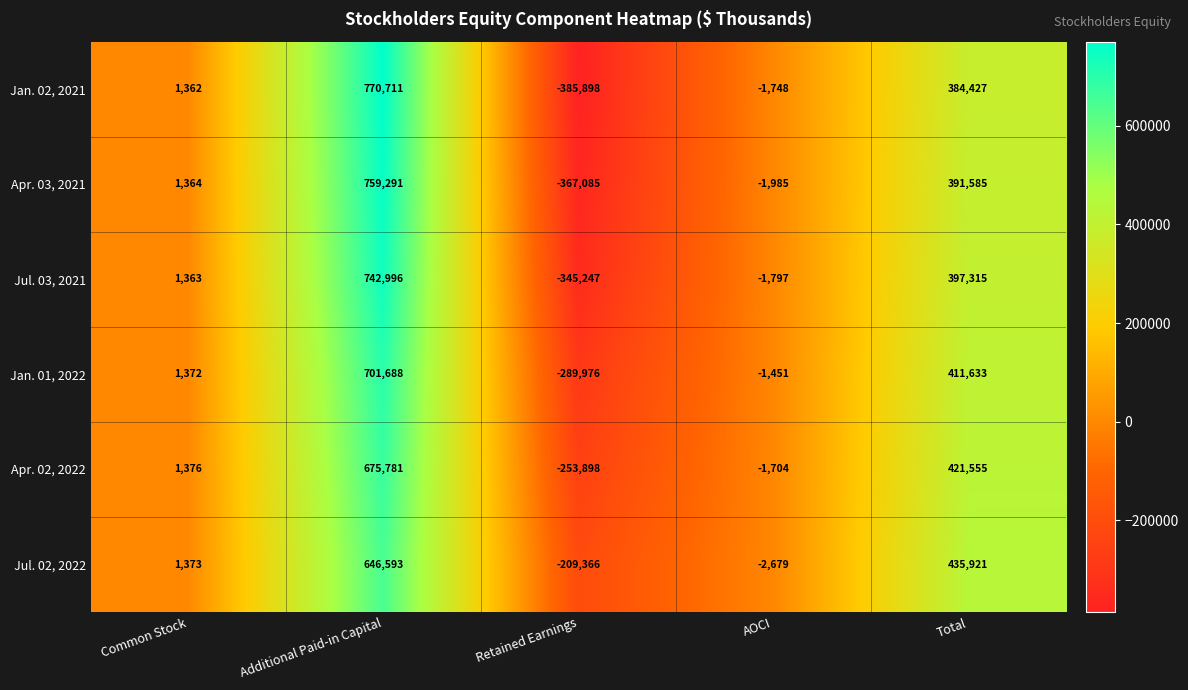

Reading left to right, what are all the values shown in this chart?

Jan. 02, 2021: 1362	770711	-385898	-1748	384427
Apr. 03, 2021: 1364	759291	-367085	-1985	391585
Jul. 03, 2021: 1363	742996	-345247	-1797	397315
Jan. 01, 2022: 1372	701688	-289976	-1451	411633
Apr. 02, 2022: 1376	675781	-253898	-1704	421555
Jul. 02, 2022: 1373	646593	-209366	-2679	435921